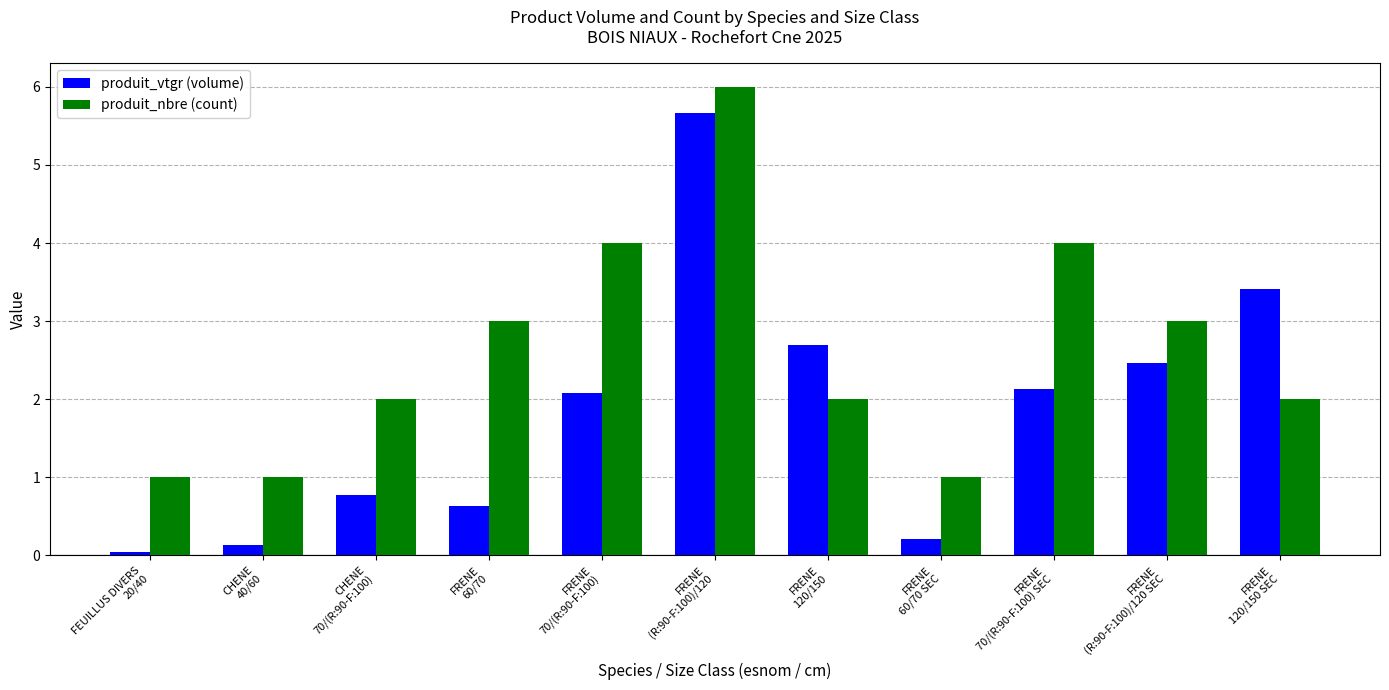

Rank the series by their average value, from lowest to highest.

produit_vtgr (volume), produit_nbre (count)